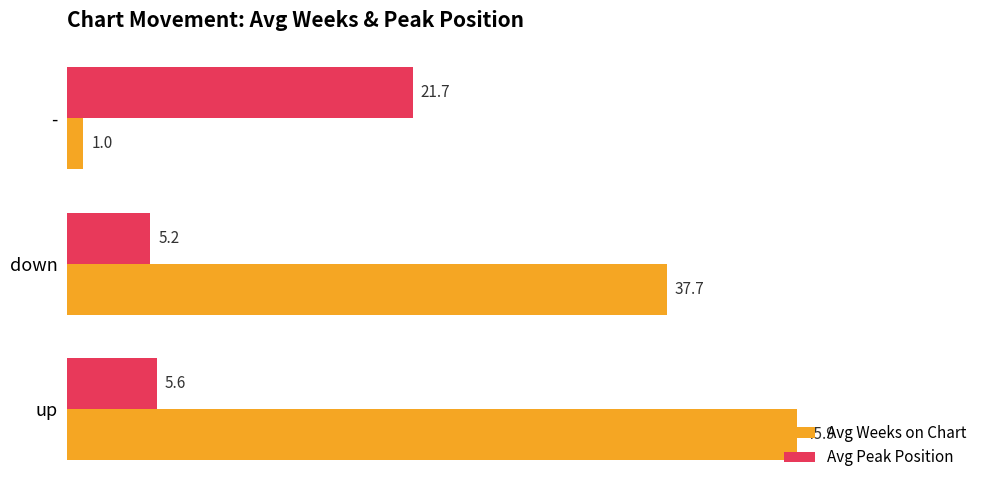

Which series has the largest total across all categories?

Avg Weeks on Chart